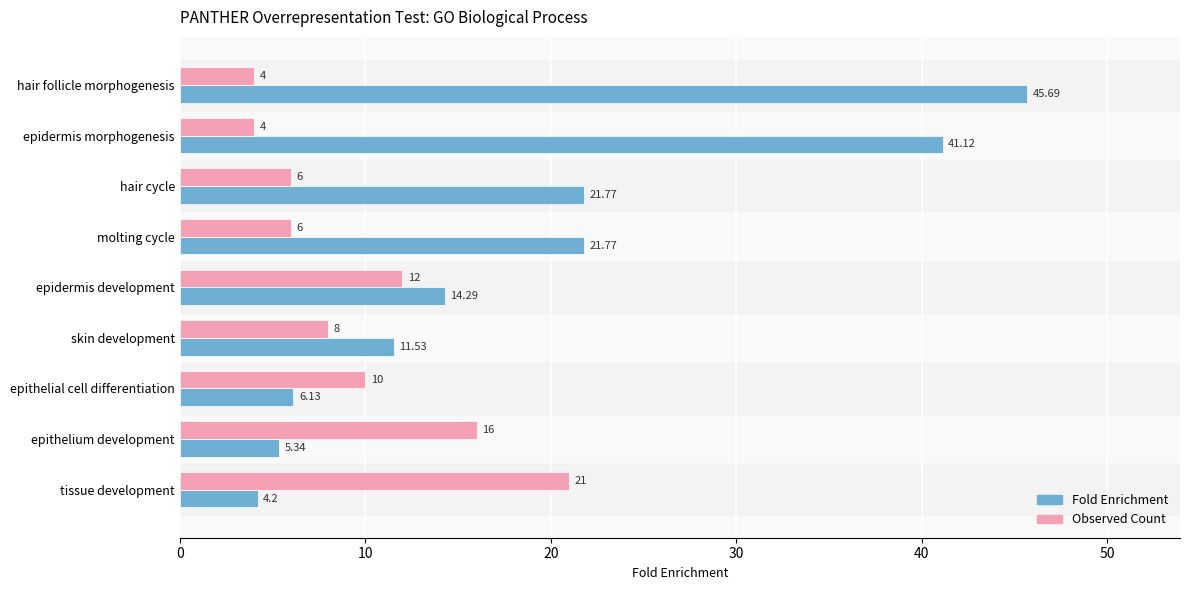

Between epidermis morphogenesis and hair cycle, which series saw the biggest shift?

Fold Enrichment